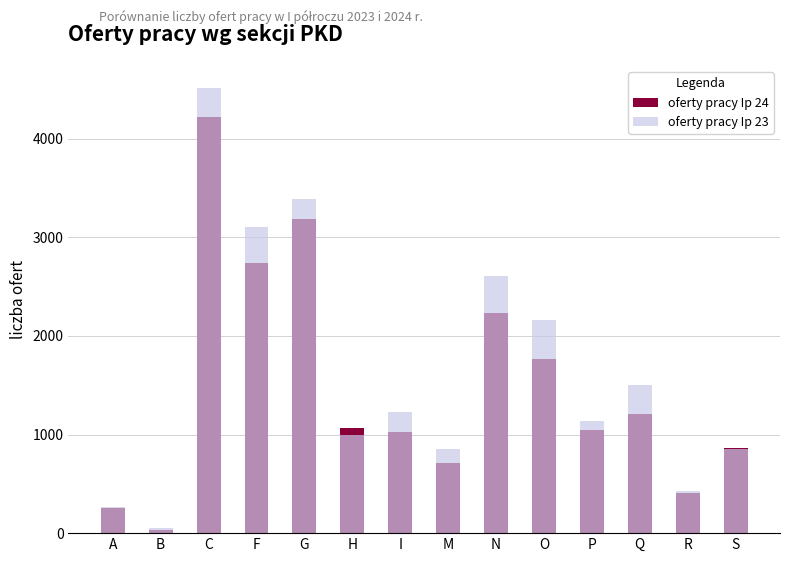

The oferty pracy Ip 24 series shows 409 at R. True or false?

True